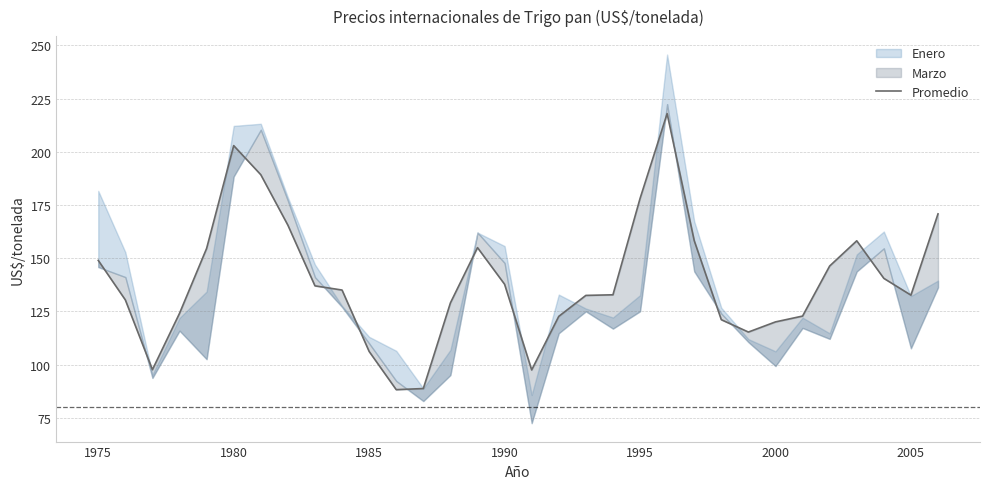

True or false: there are more than 2 points higher than both neighbors.

True